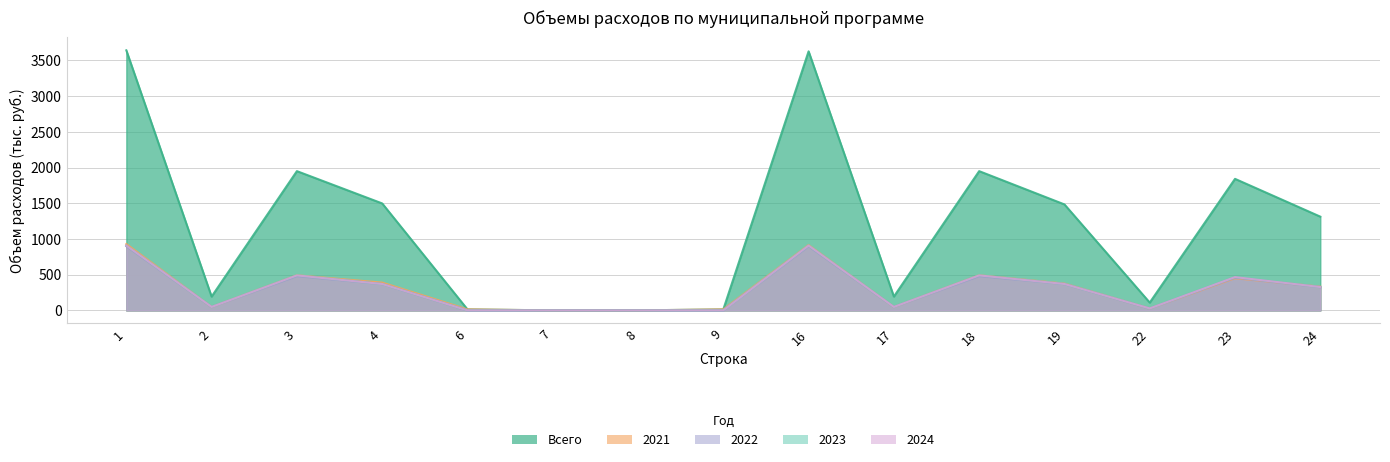

True or false: 2021 has more than 1 points higher than both neighbors.

True